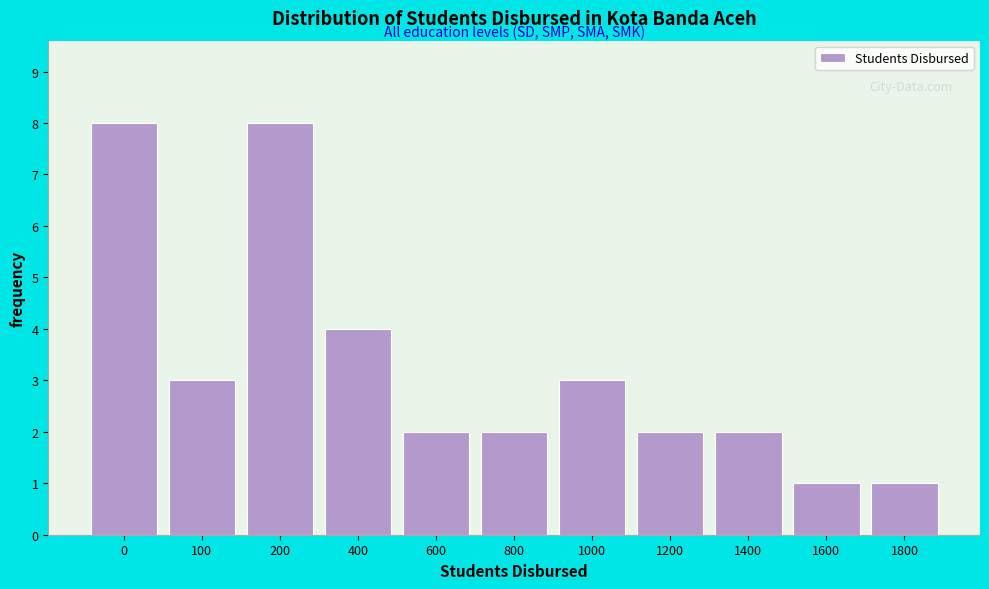

Reading left to right, extract all data points from this chart.

8	3	8	4	2	2	3	2	2	1	1